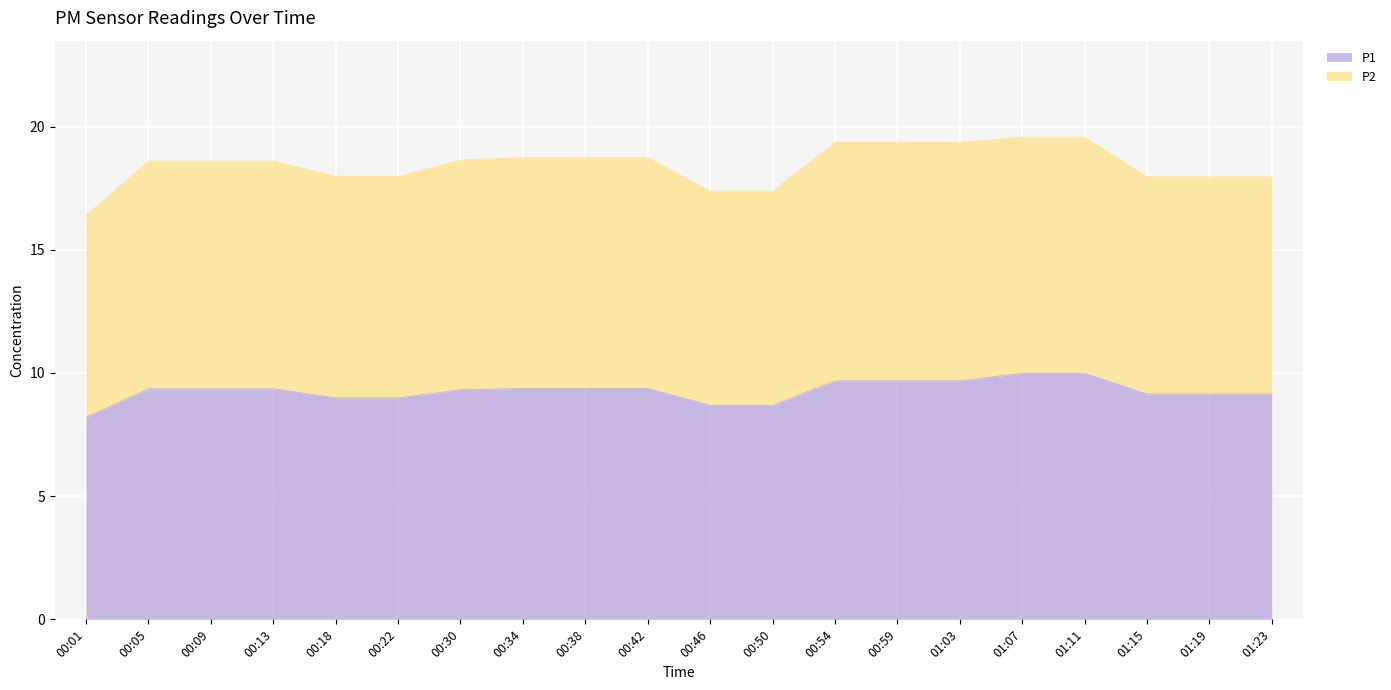

What is the smallest value displayed?

8.2